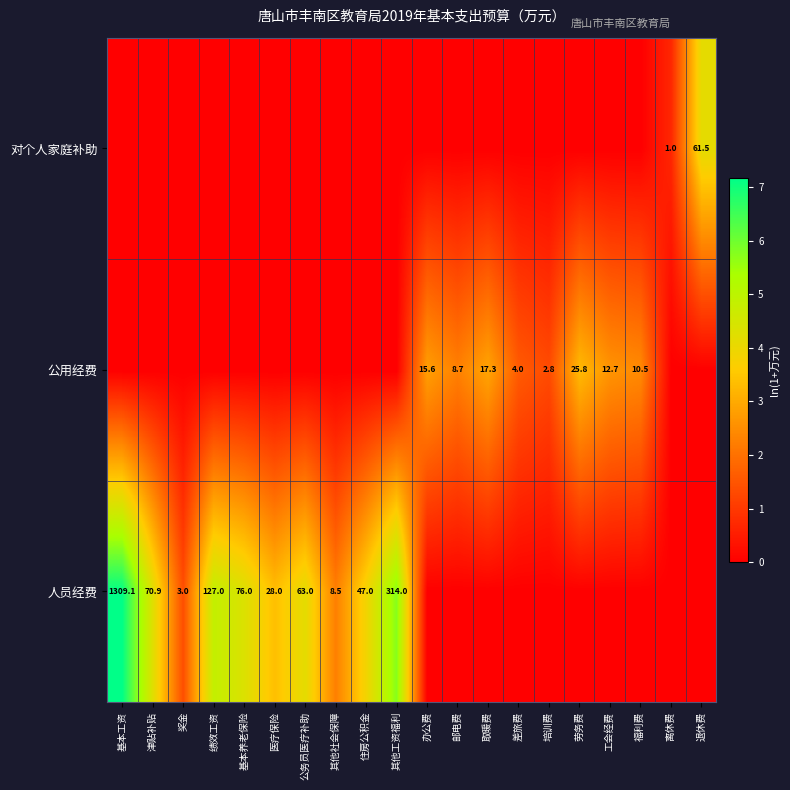

Is it true that 人员经费 equals 76.0 at 基本养老保险?

True